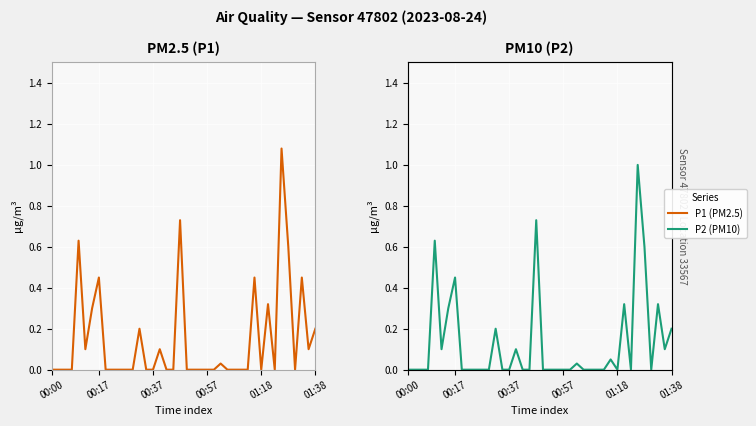

At which category does the chart reach its minimum across all series?

00:00